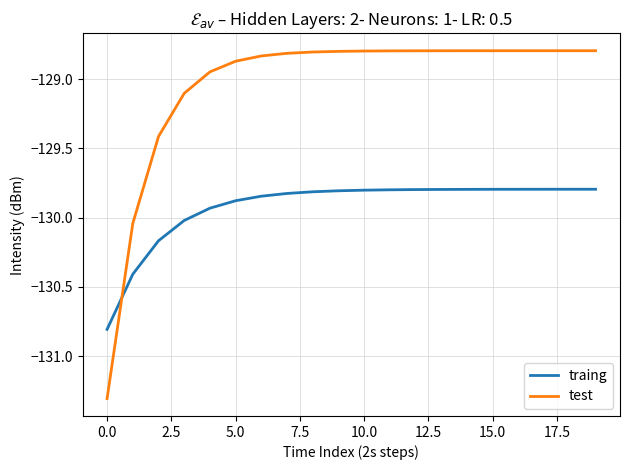

Which series has the largest total across all categories?

test